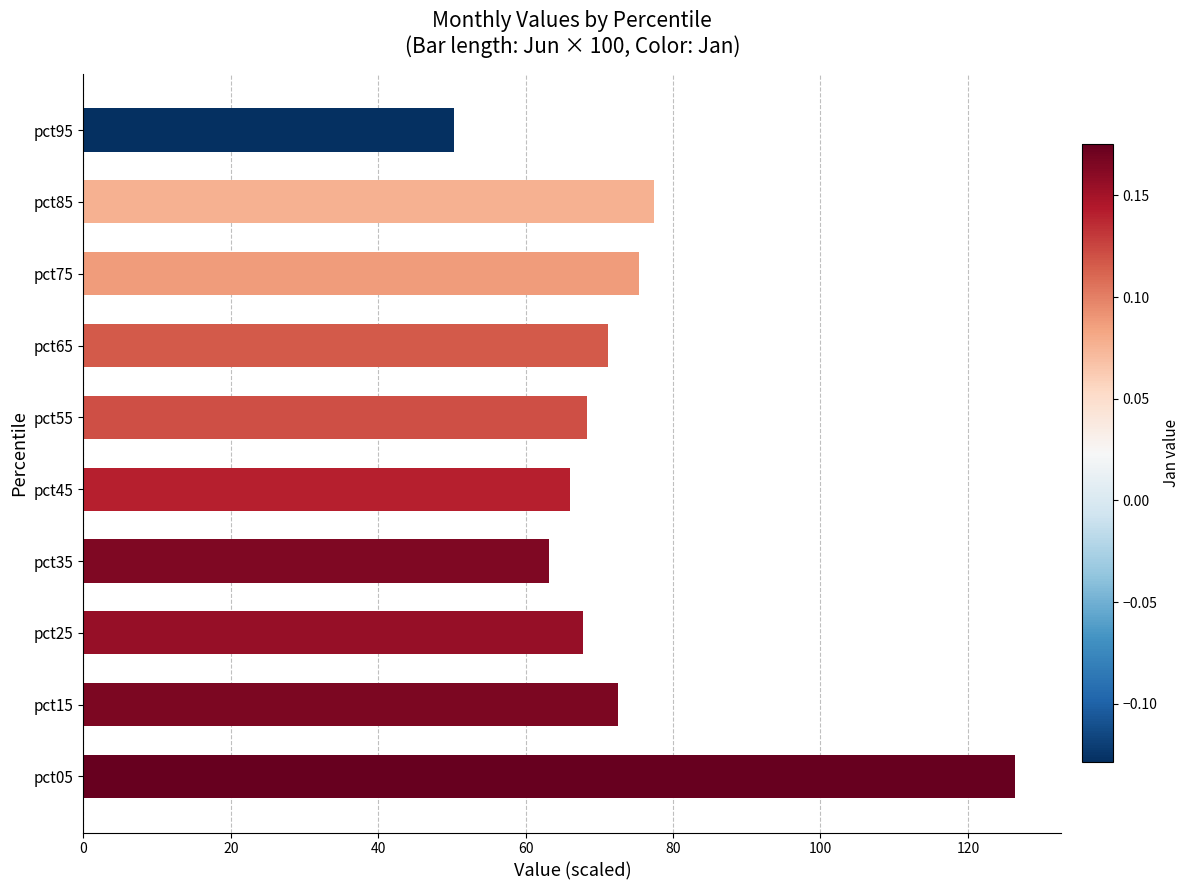

Reading bottom to top, extract all data points from this chart.

pct05=126.4	pct15=72.5	pct25=67.7	pct35=63.1	pct45=66.0	pct55=68.3	pct65=71.1	pct75=75.4	pct85=77.4	pct95=50.2